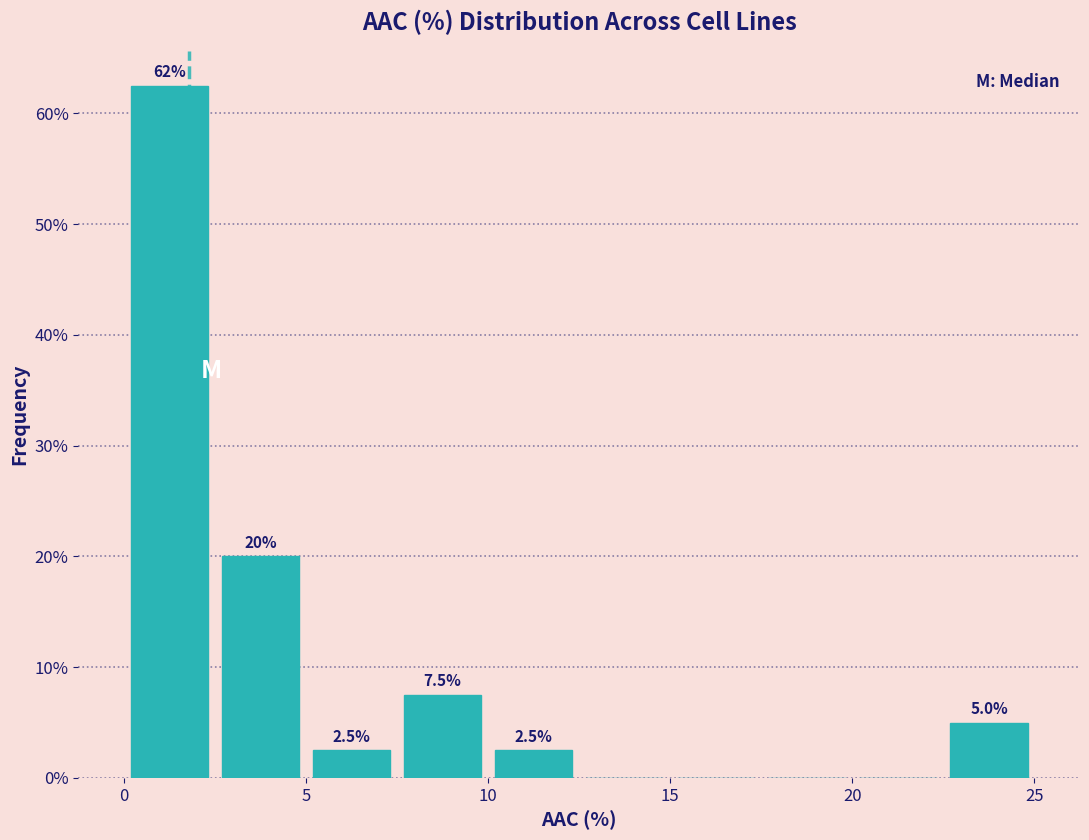

Which range on the x-axis has the tallest bar?

0.0 to 2.5